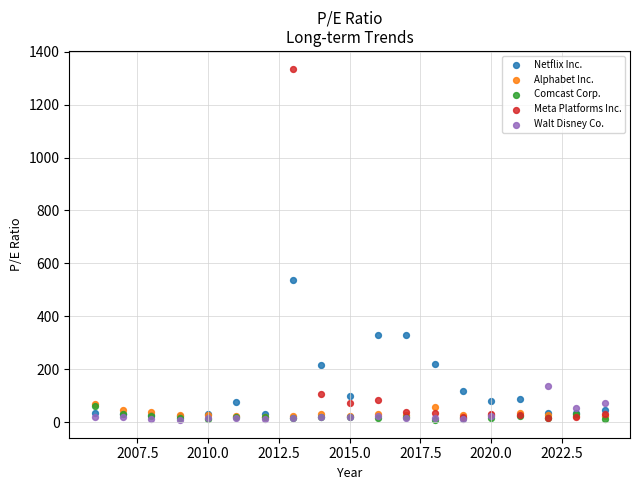

Which series has the largest Y range (max minus min)?

Meta Platforms Inc.